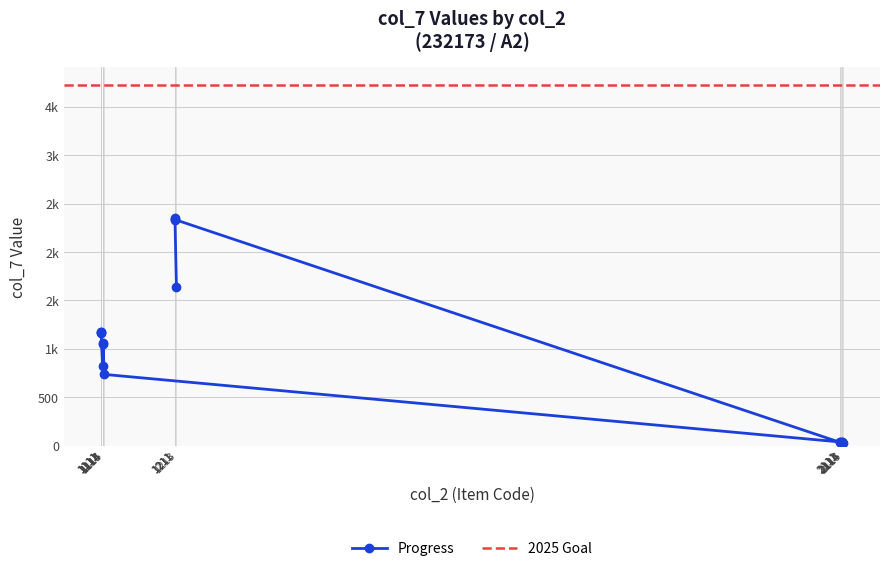

The value at 2115 is 24. True or false?

True